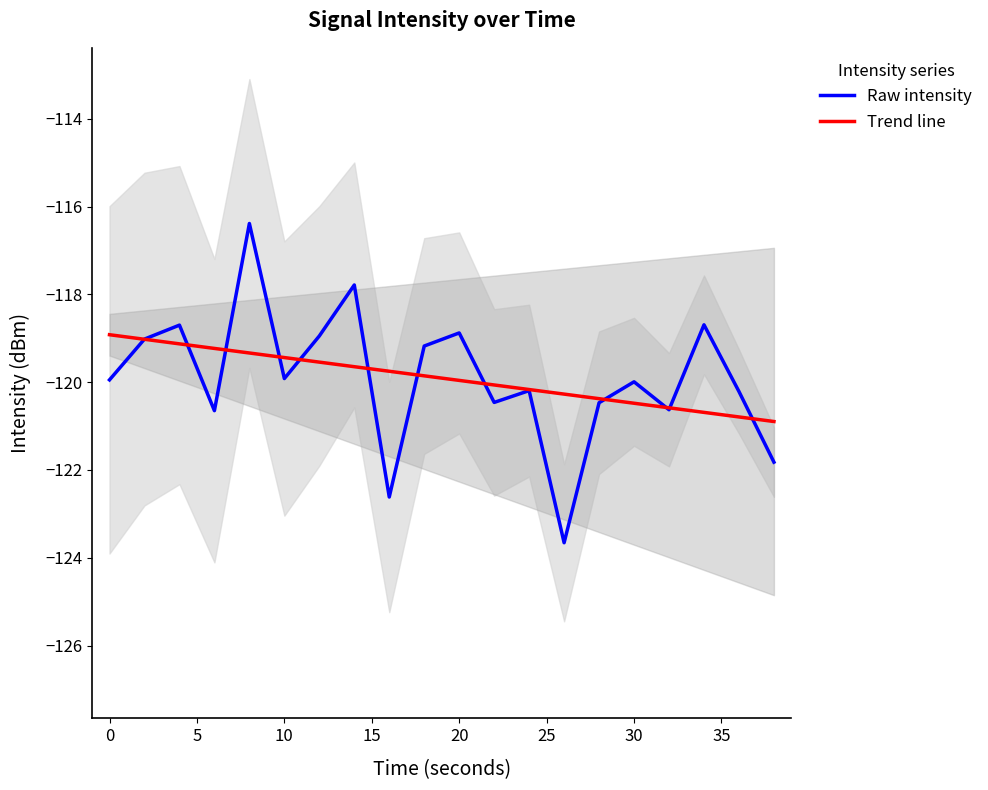

The value of Raw intensity at 20 is -118.9. True or false?

True